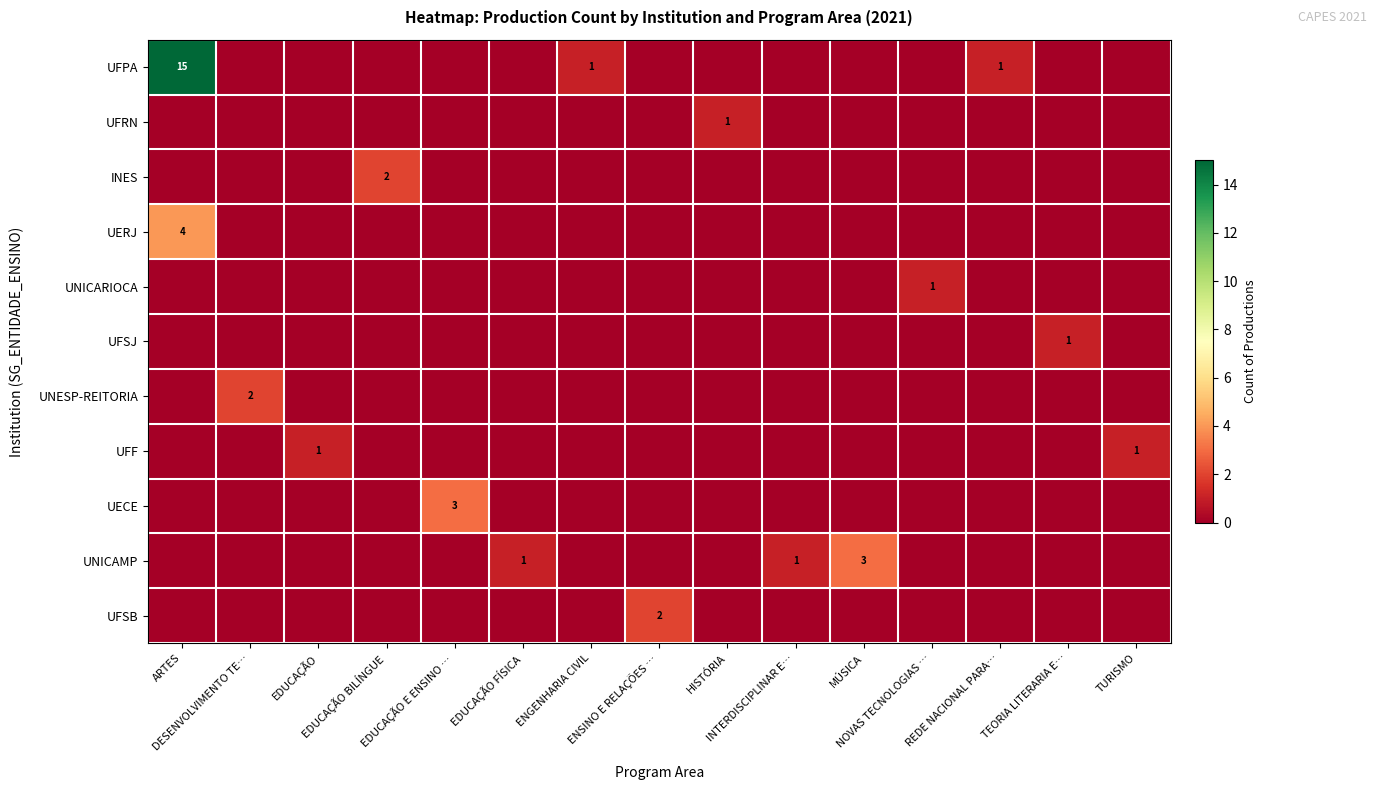

What is the total value across all series at NOVAS TECNOLOGIAS …?

1